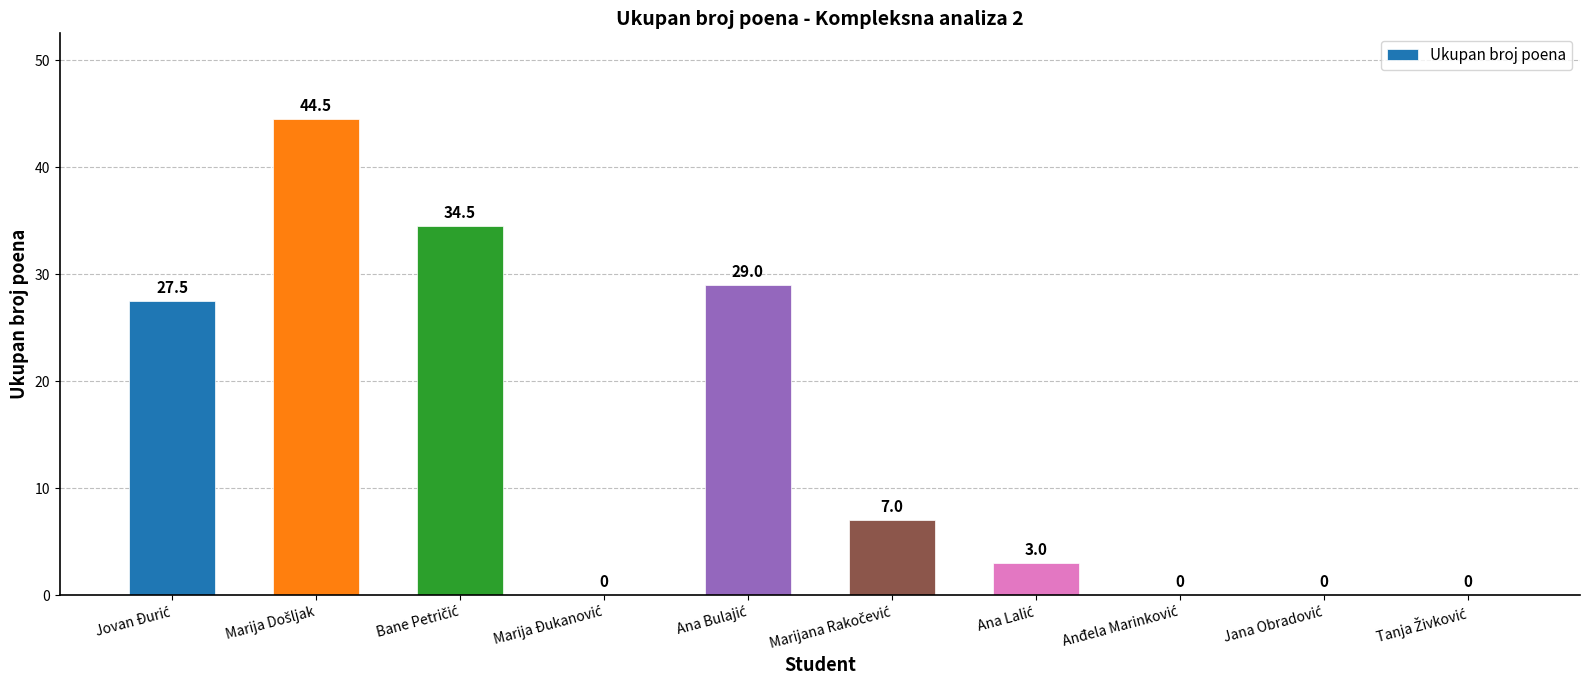

Count the number of categories in the chart.

10